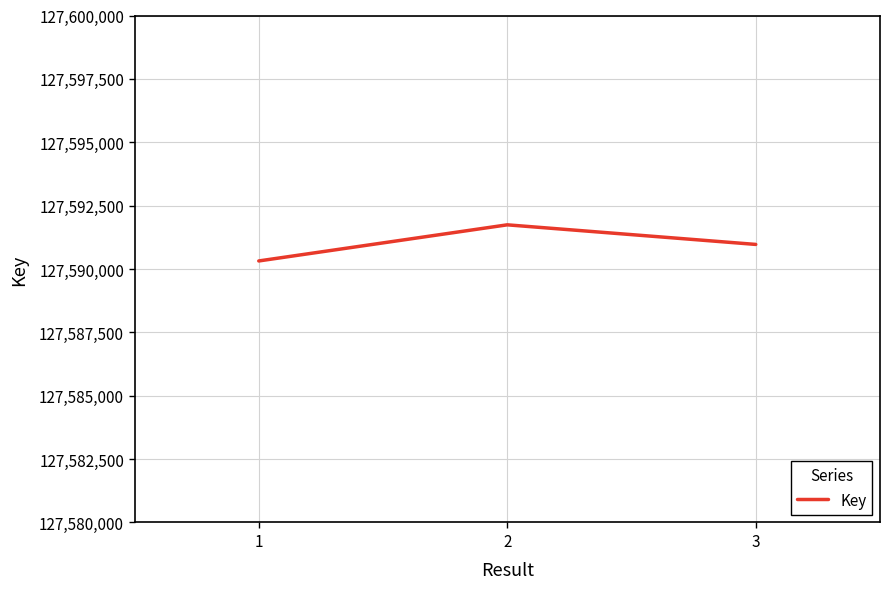

List the labels in order of value, smallest first.

1, 3, 2